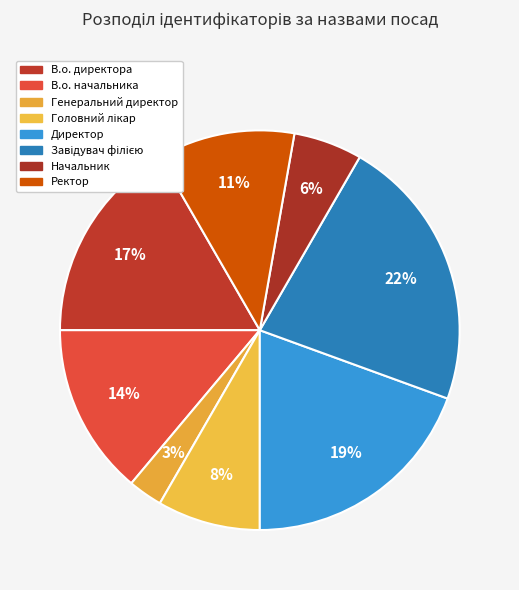

How many slices are in this pie chart?

8